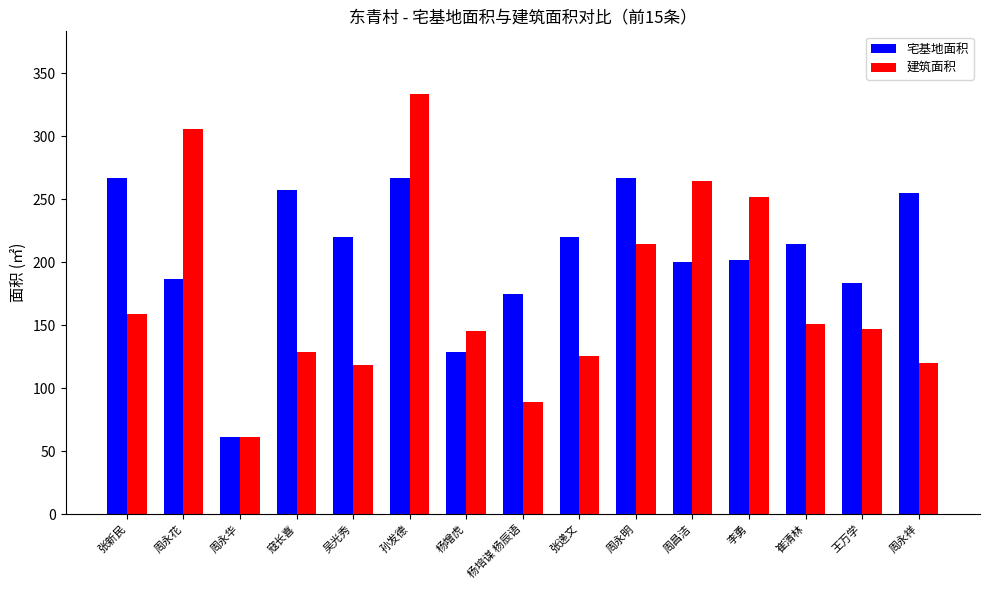

At how many categories does at least one series exceed 150?

13